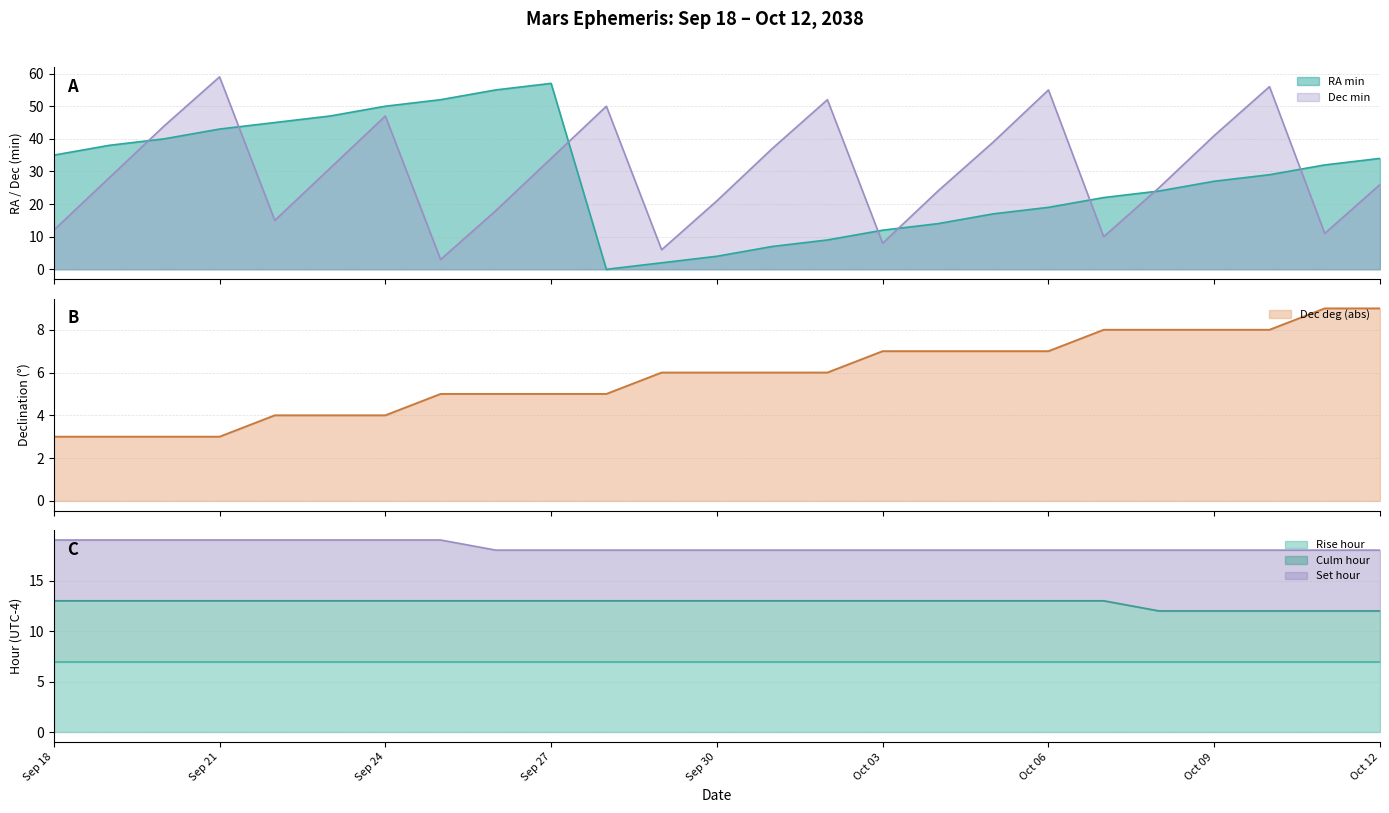

What is the highest value of the Dec deg (abs) series?

9